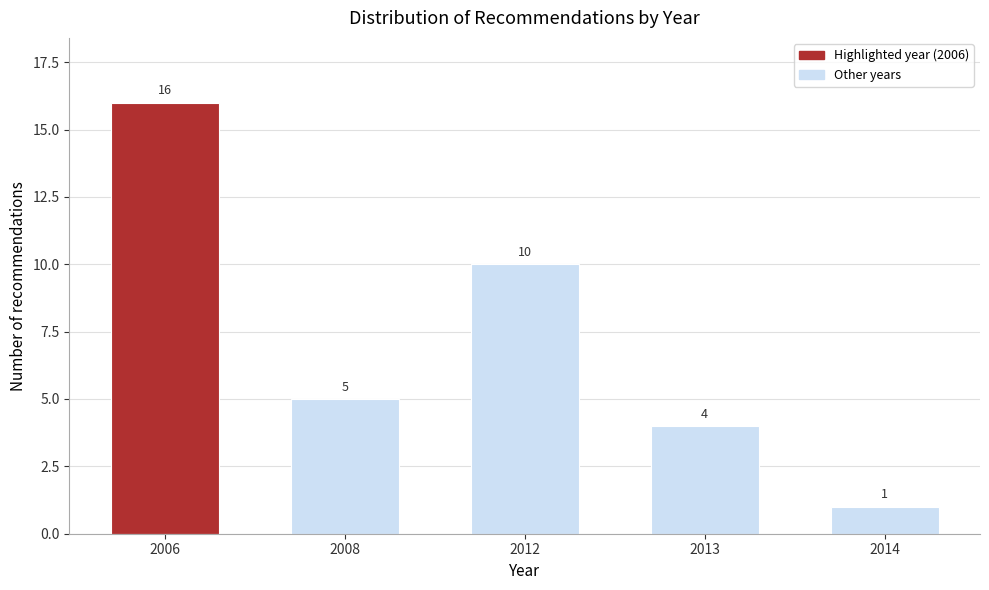

Reading right to left, list all the values displayed in this chart.

2014=1	2013=4	2012=10	2008=5	2006=16